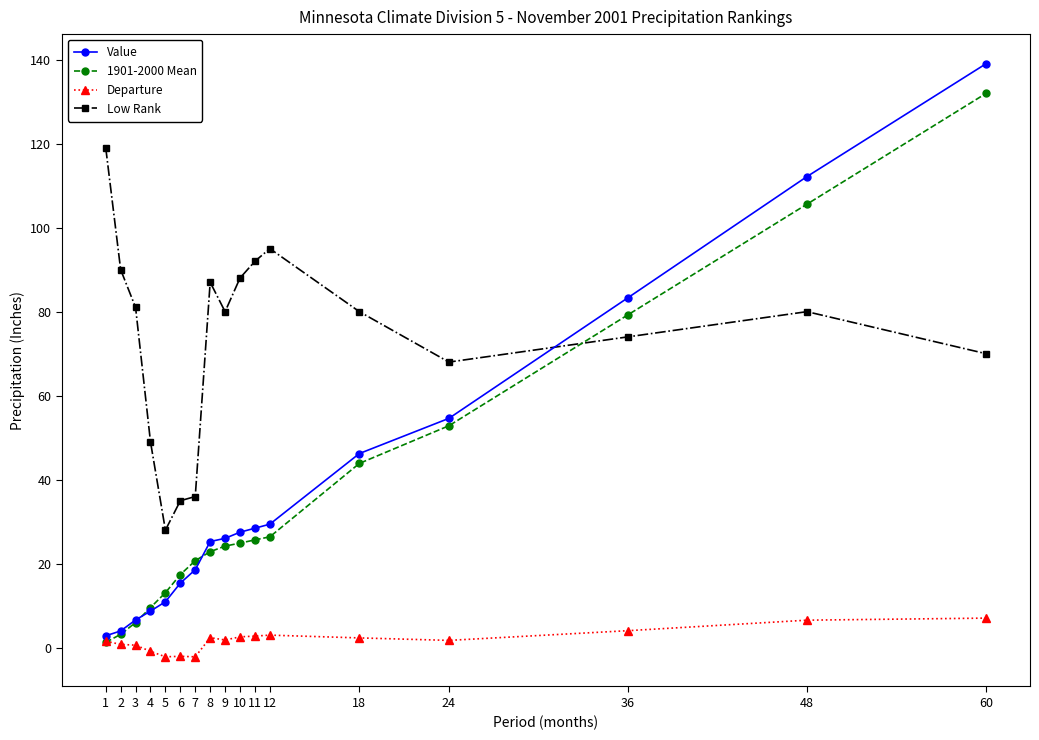

How many lines are shown in the chart?

4